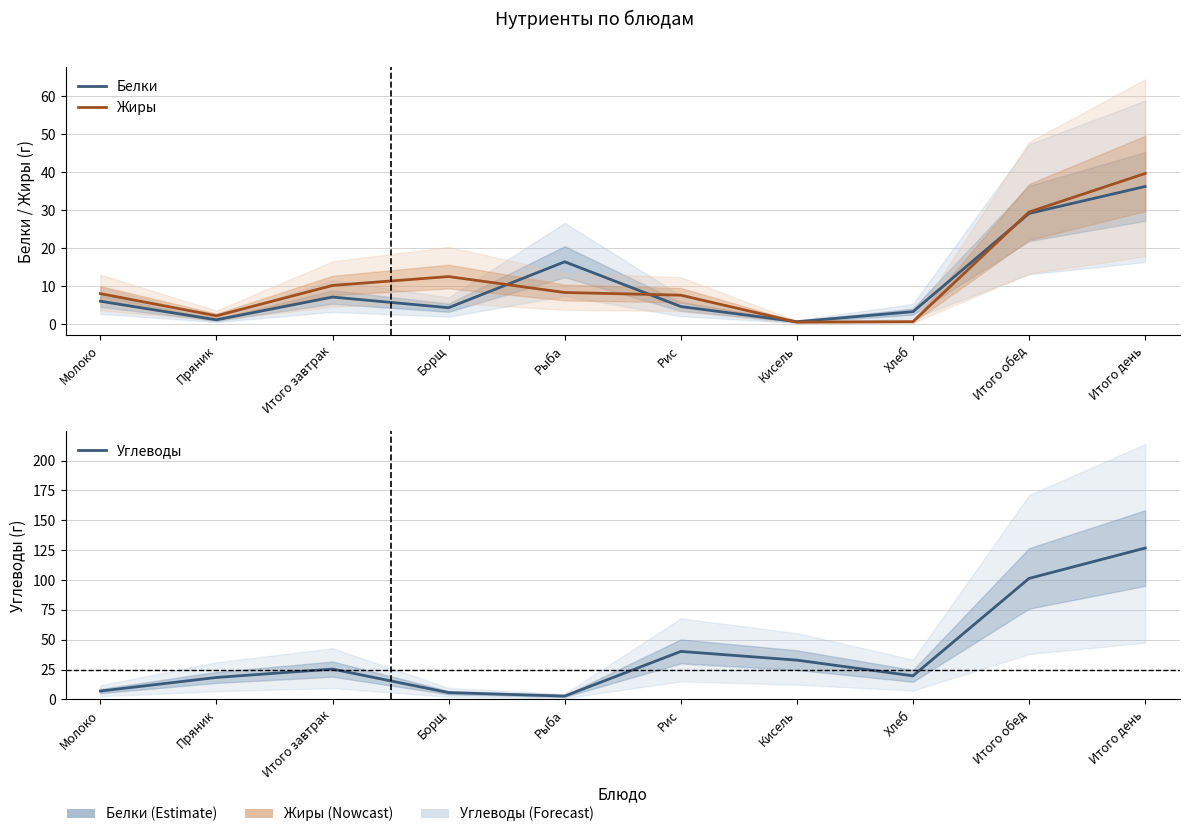

Which series has the largest total across all categories?

Углеводы